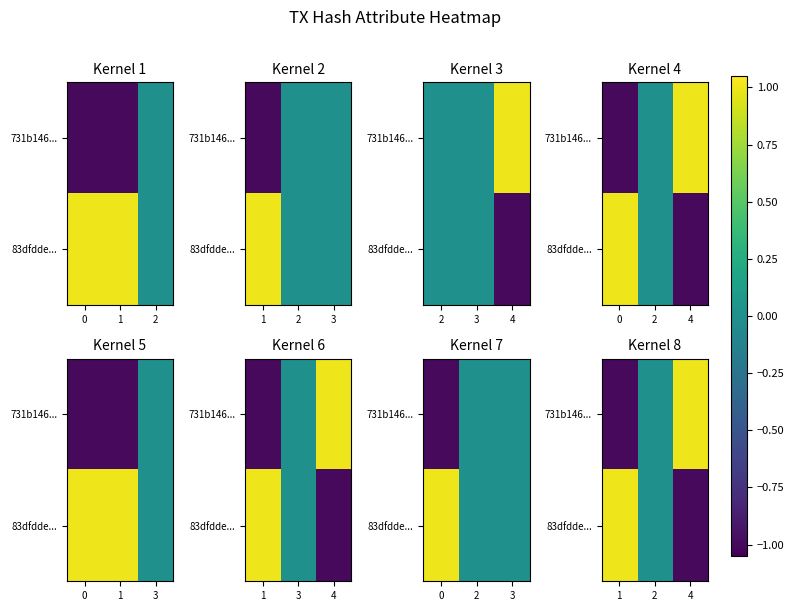

How many distinct data groups are displayed?

2